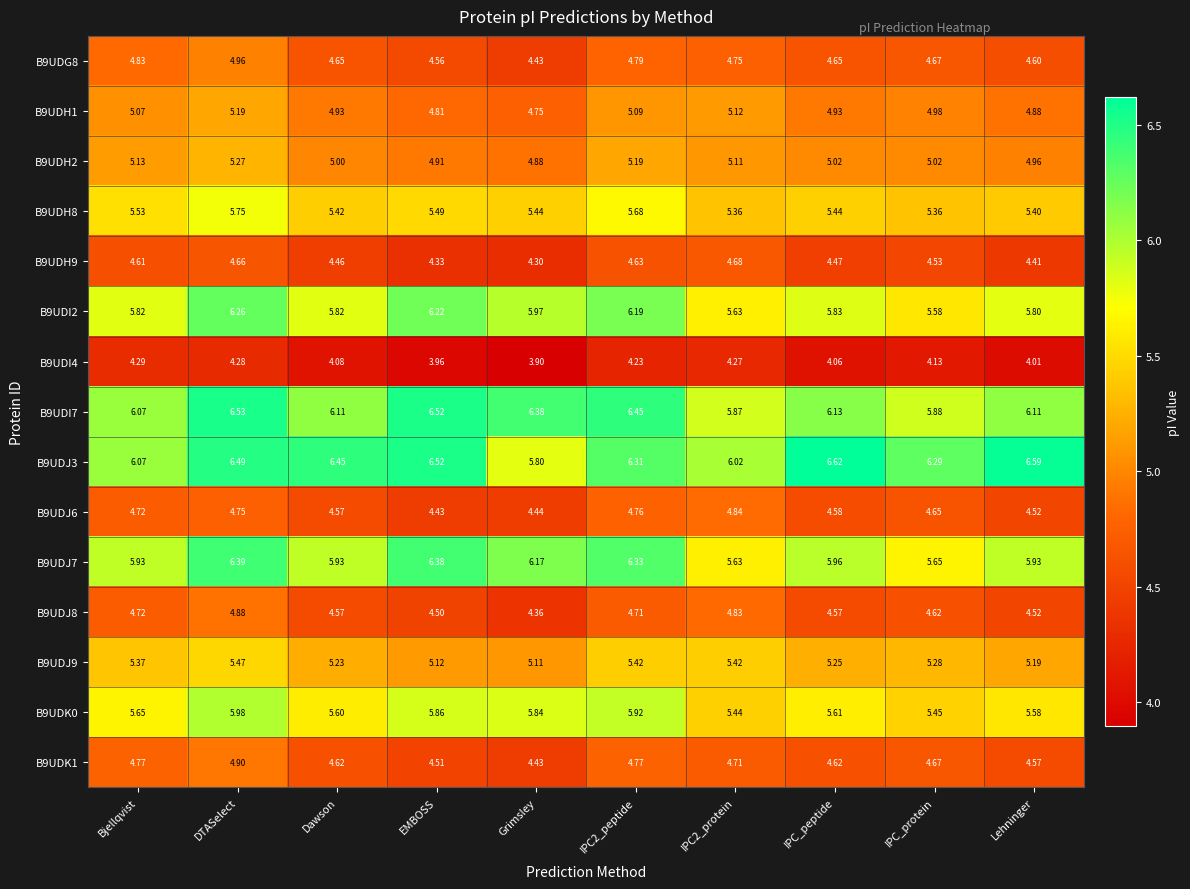

Is the value of B9UDI7 at IPC_peptide greater than the value of B9UDH9 at EMBOSS?

Yes